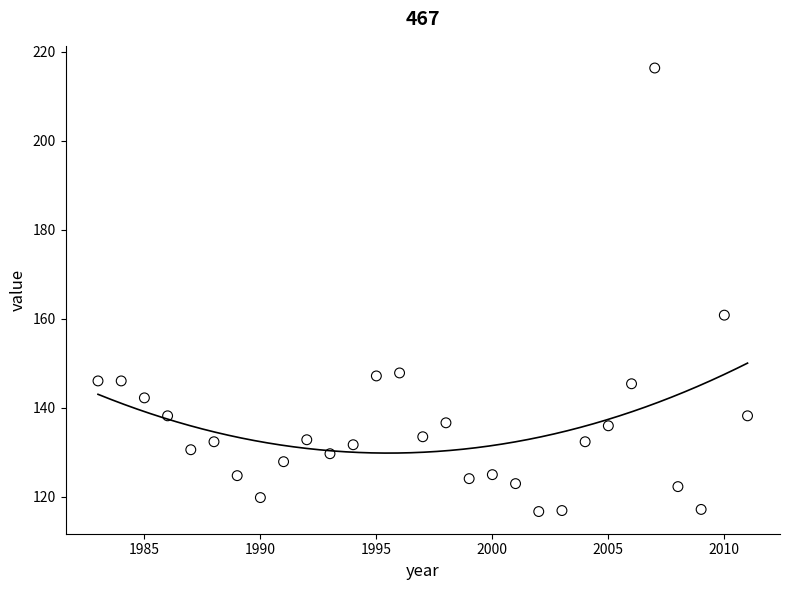

What is the range of X values (max minus min)?

28.0